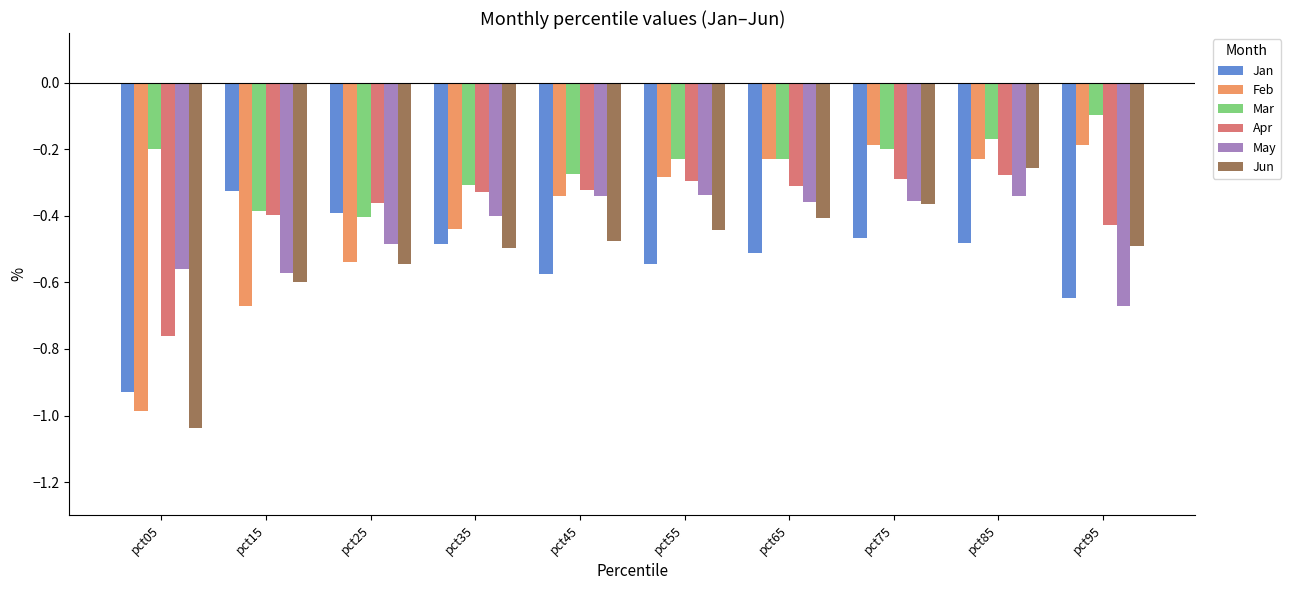

What are all the series names shown in the legend?

Jan, Feb, Mar, Apr, May, Jun